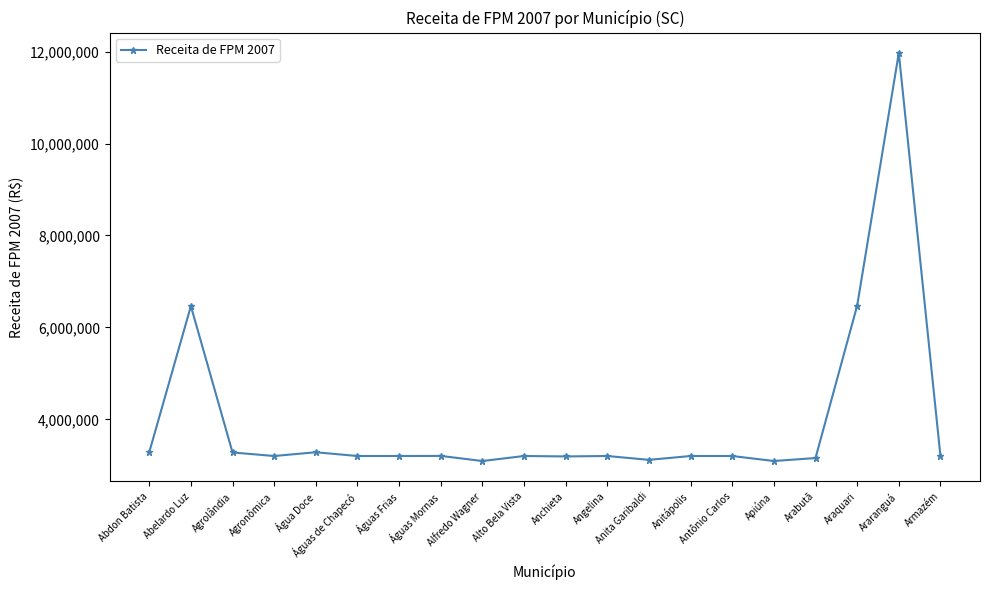

Is it true that the value at Antônio Carlos is 3201317.3?

True